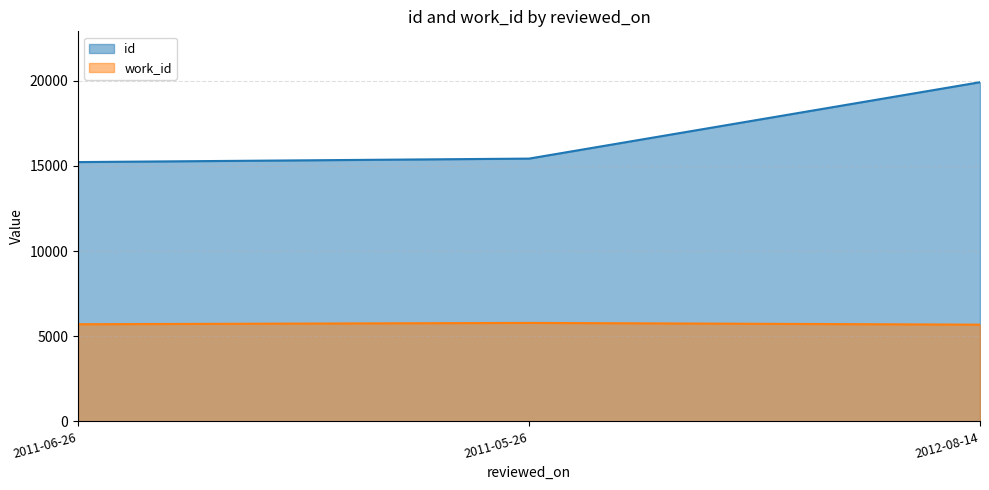

What position from the right is 2011-05-26?

2